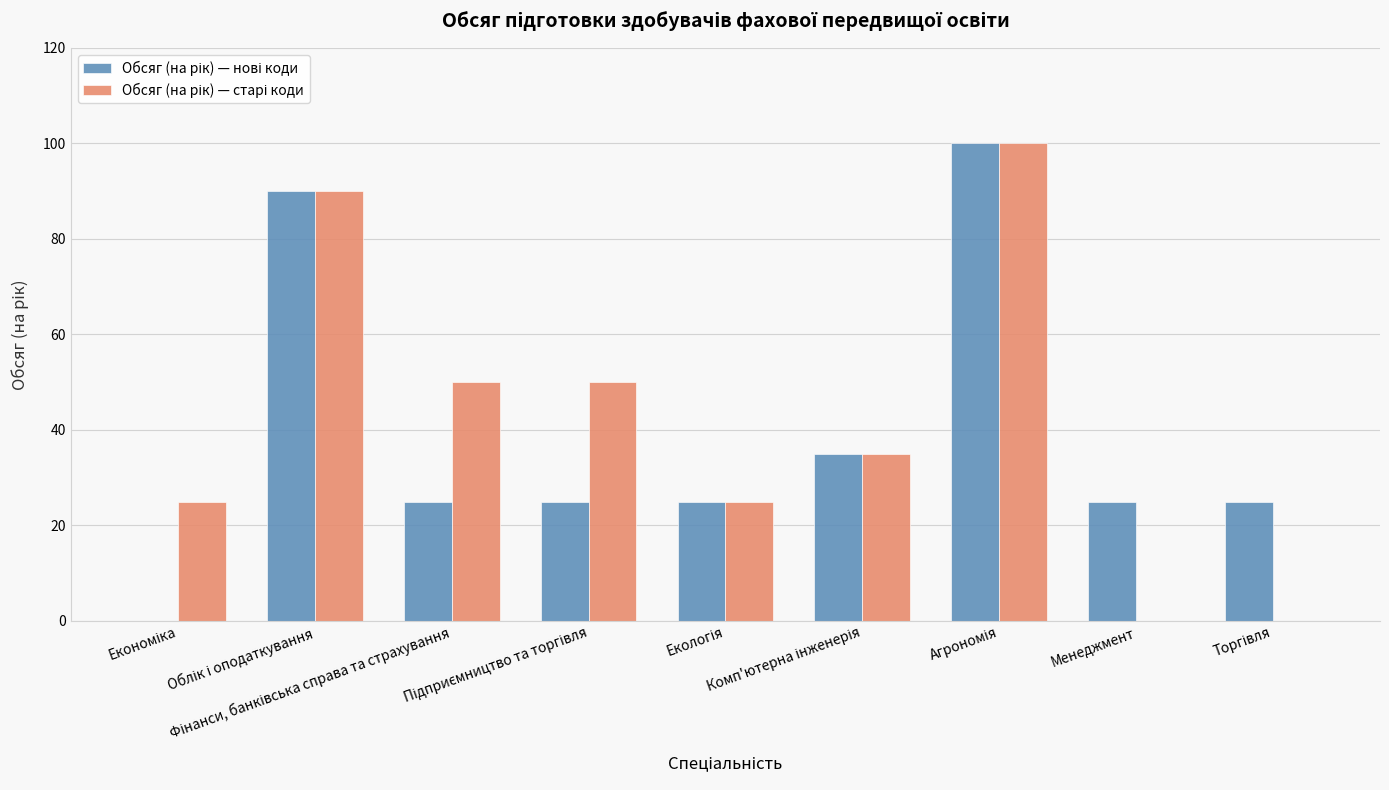

What is the greatest value displayed?

100